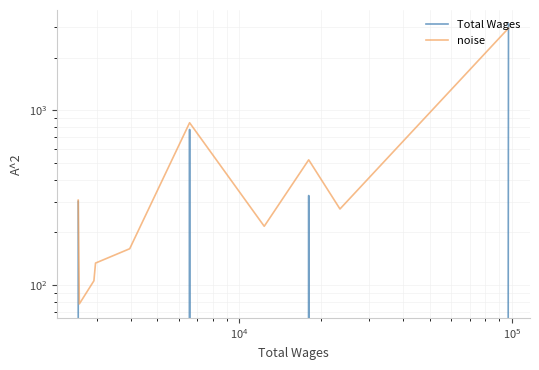

How many data points does each series have?

10